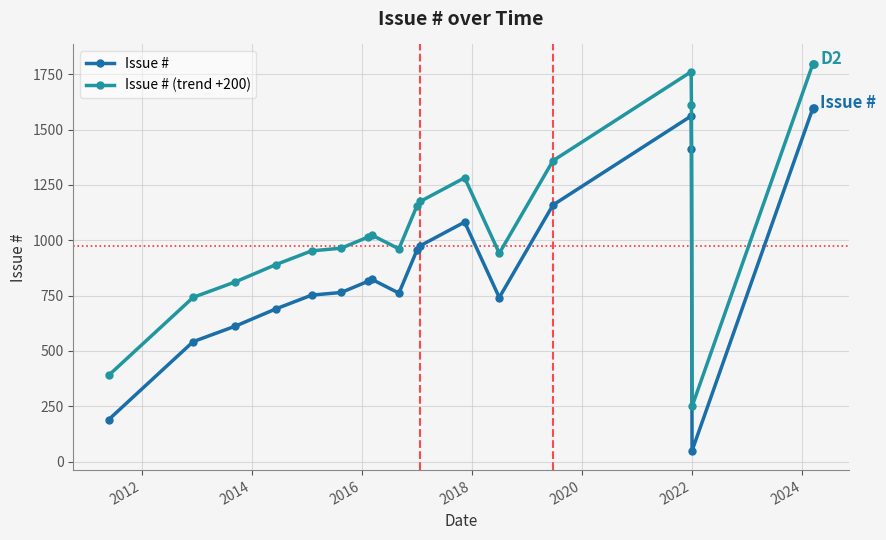

Count the number of categories in the chart.

20